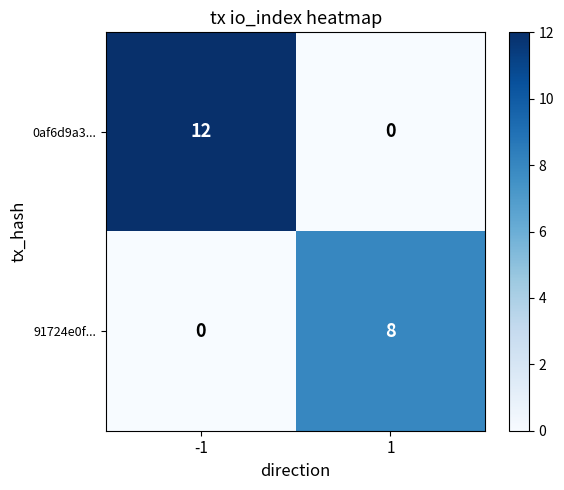

How many data points does each series have?

2